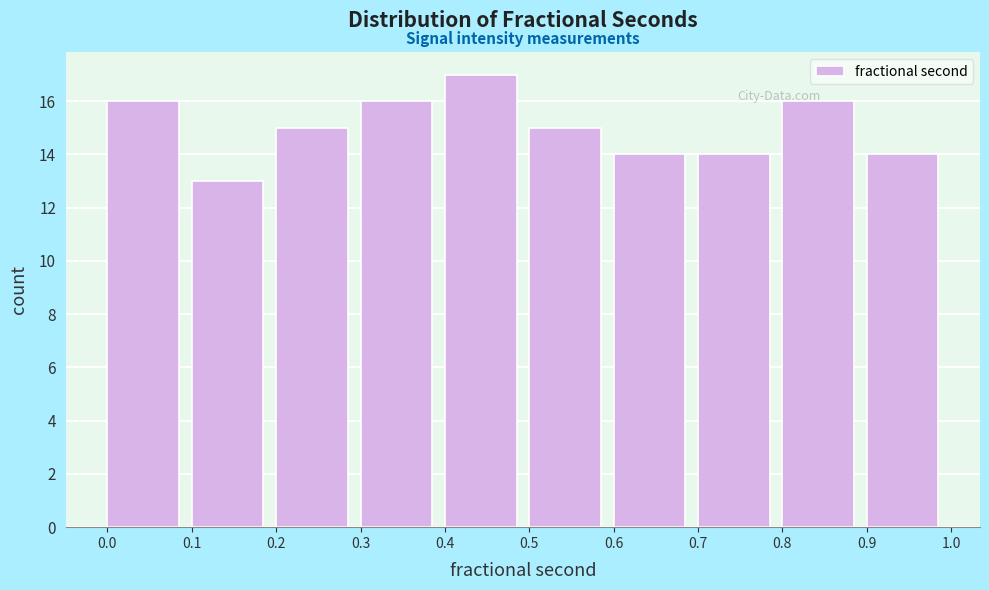

Reading left to right, list every bar in this chart as the range it spans on the x-axis followed by its height. The values are not printed on the chart, so give them approximately, as read against the axis.

0.0 to 0.1: 16
0.1 to 0.2: 13
0.2 to 0.3: 15
0.3 to 0.4: 16
0.4 to 0.5: 17
0.5 to 0.6: 15
0.6 to 0.7: 14
0.7 to 0.8: 14
0.8 to 0.9: 16
0.9 to 1.0: 14